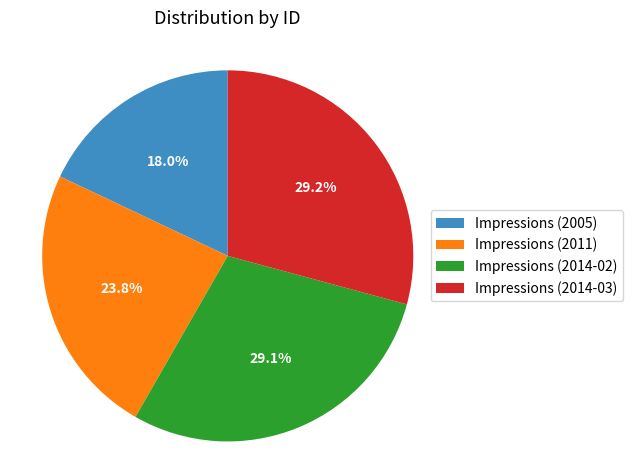

Is the sum of Impressions (2011) and Impressions (2014-02) greater than half?

Yes